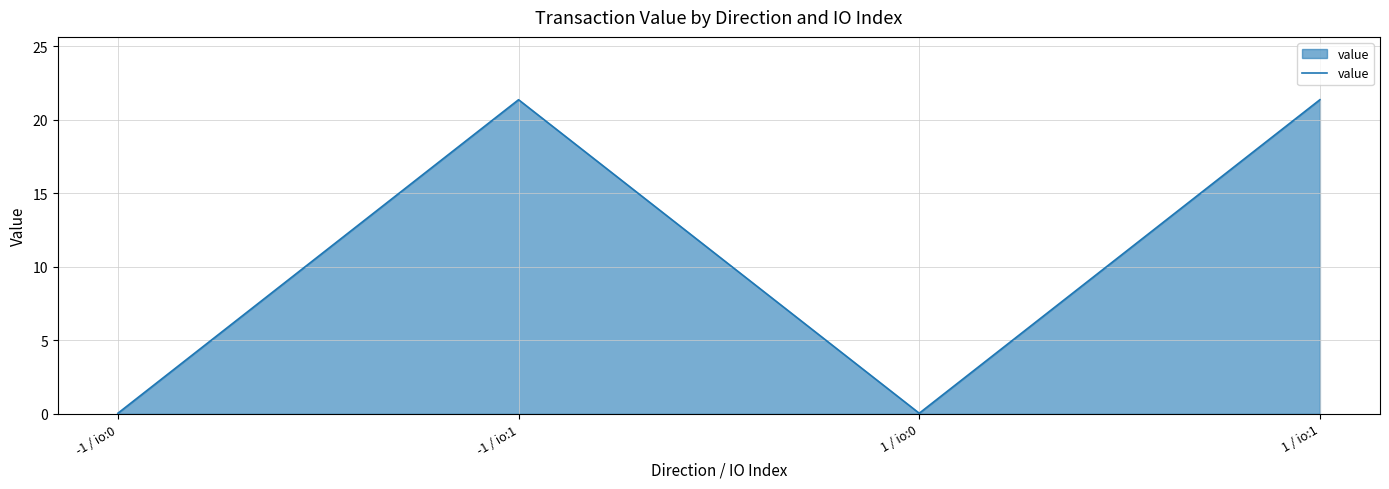

What position from the right is 1 / io:1?

1